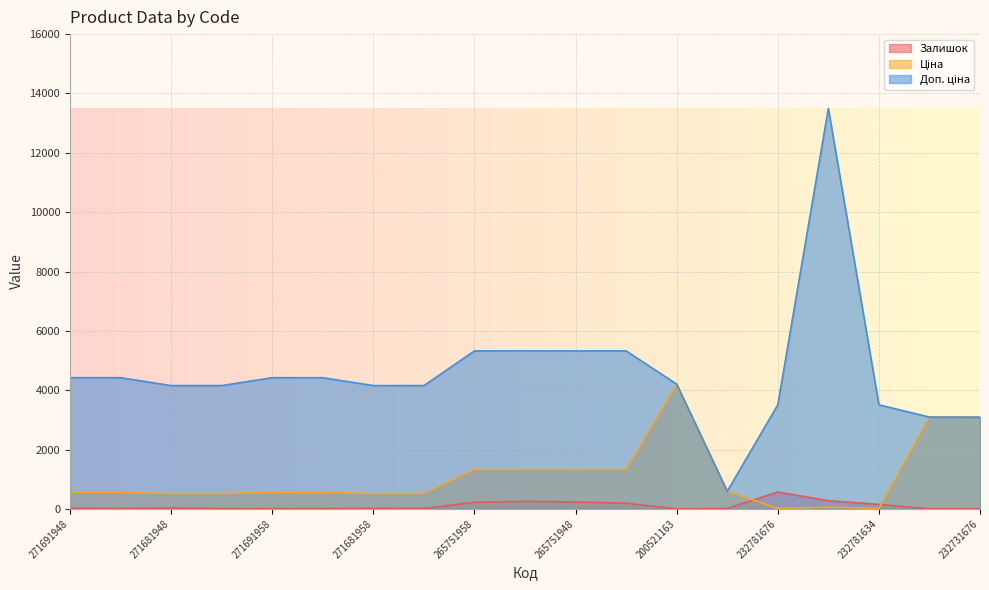

How many interior local peaks does the Залишок series have?

4